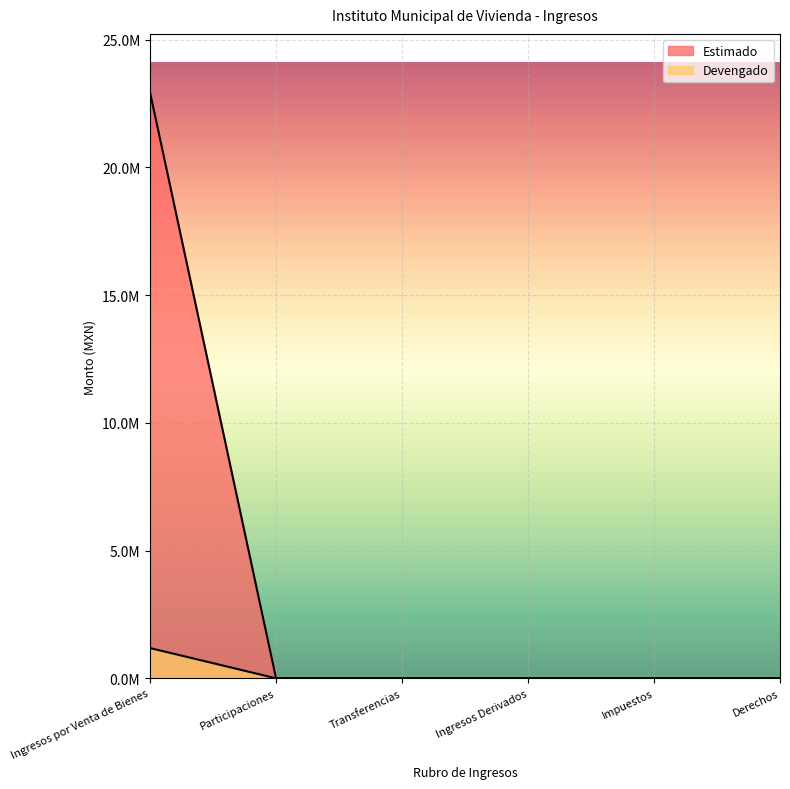

What are all the series names shown in the legend?

Estimado, Devengado